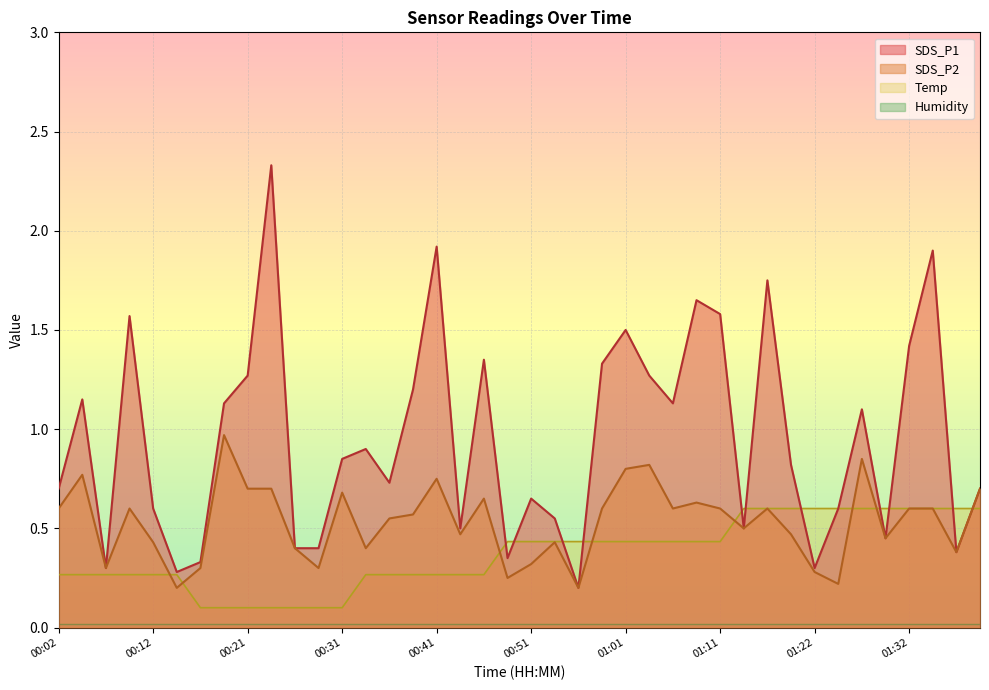

True or false: Temp has a value of 0.6 at 01:41.

True